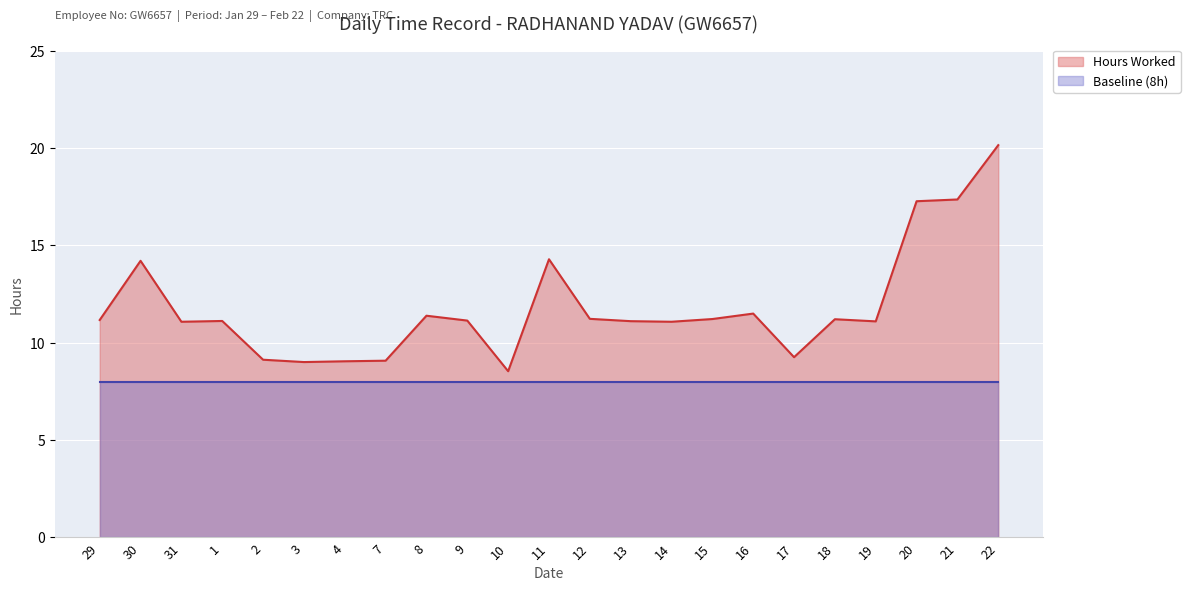

Reading right to left, list all the values displayed in this chart.

22=20.1	21=17.4	20=17.3	19=11.1	18=11.2	17=9.3	16=11.5	15=11.2	14=11.1	13=11.1	12=11.2	11=14.3	10=8.5	9=11.1	8=11.4	7=9.1	4=9.1	3=9.0	2=9.1	1=11.1	31=11.1	30=14.2	29=11.2